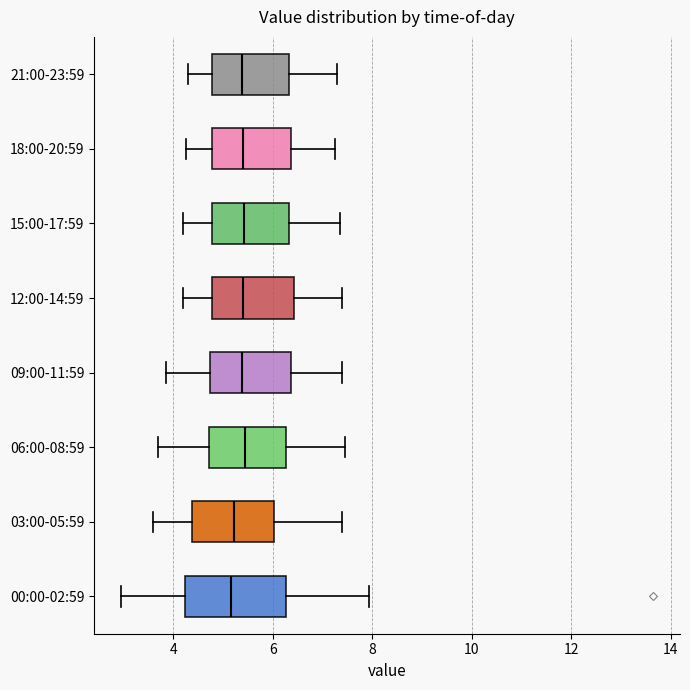

Comparing the boxes themselves (not the whiskers), which one is the widest?

00:00-02:59